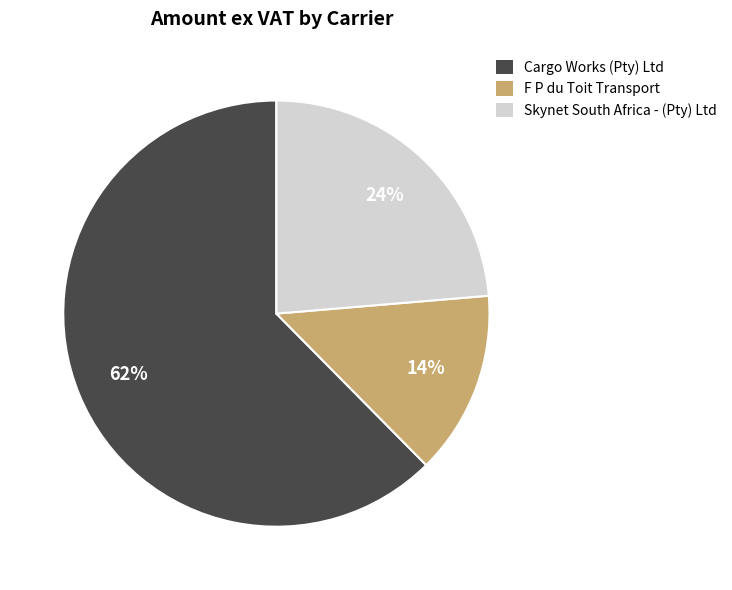

Do Cargo Works (Pty) Ltd and F P du Toit Transport together represent more than half of the pie?

Yes